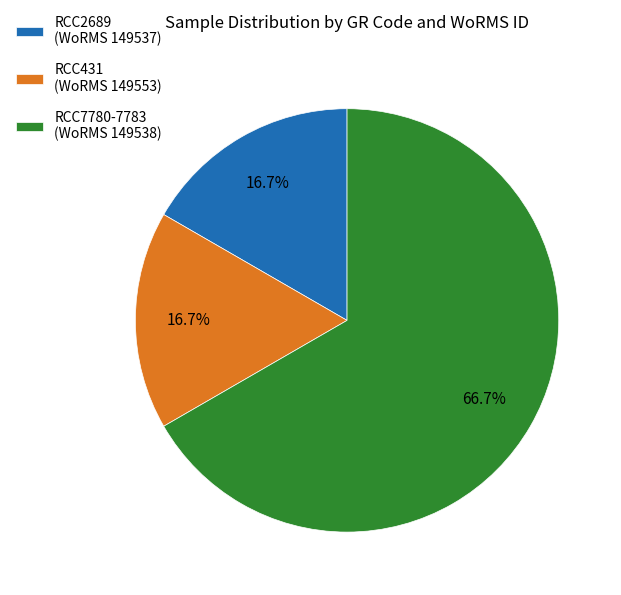

Combined, do RCC2689 (WoRMS 149537) and RCC431 (WoRMS 149553) account for over 50%?

No